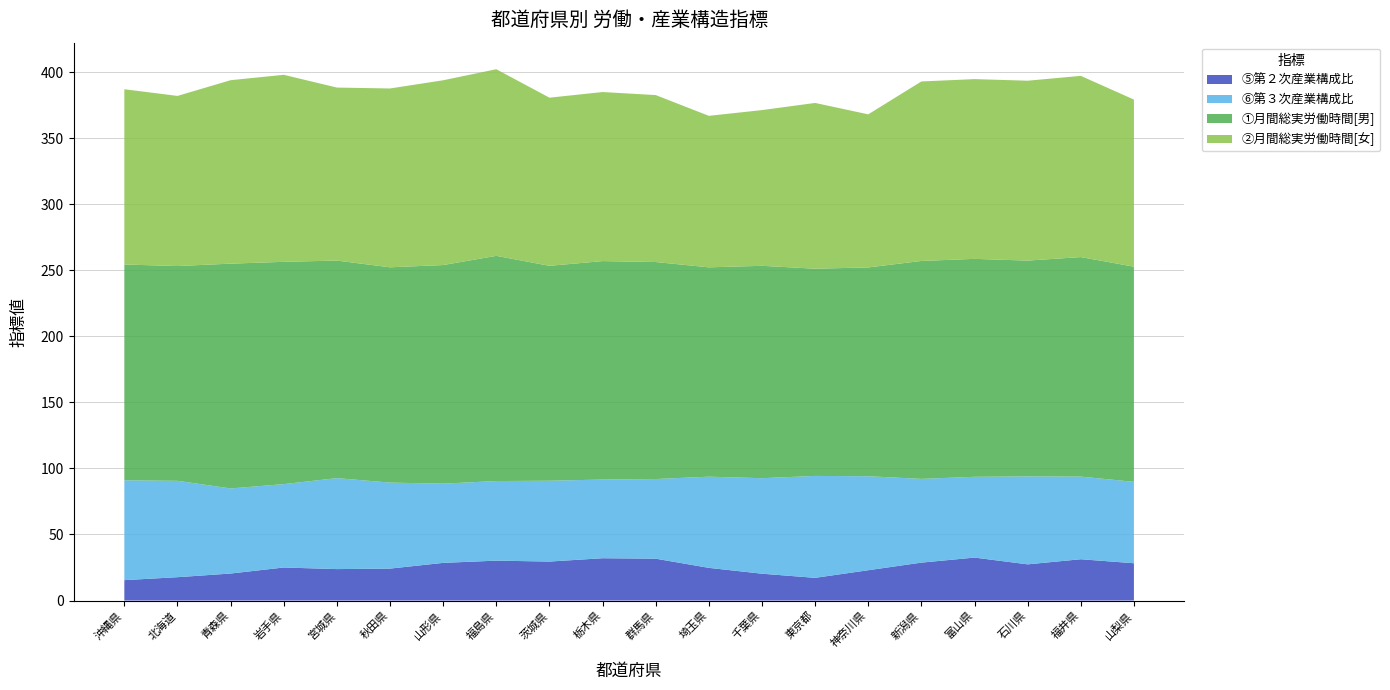

Reading left to right, transcribe all the data shown in this chart.

⑤第２次産業構成比: 15.4	17.7	20.4	25.0	23.8	24.2	28.5	30.2	29.5	32.0	31.7	24.7	20.3	17.2	22.9	28.7	32.5	27.4	31.3	28.2
⑥第３次産業構成比: 75.6	73.0	64.4	63.1	68.9	65.1	60.0	60.3	61.2	59.6	60.3	69.0	72.3	77.2	71.2	63.4	61.2	66.6	62.6	61.6
①月間総実労働時間[男]: 163.4	162.6	170.2	168.3	164.7	163.0	165.5	170.5	162.7	165.4	164.3	158.5	160.8	156.9	158.1	165.0	165.0	163.4	166.2	162.9
②月間総実労働時間[女]: 132.7	128.8	138.9	141.6	131.0	135.4	139.9	141.3	127.3	128.0	126.4	114.7	117.9	125.5	115.9	135.9	136.1	136.2	137.2	126.5